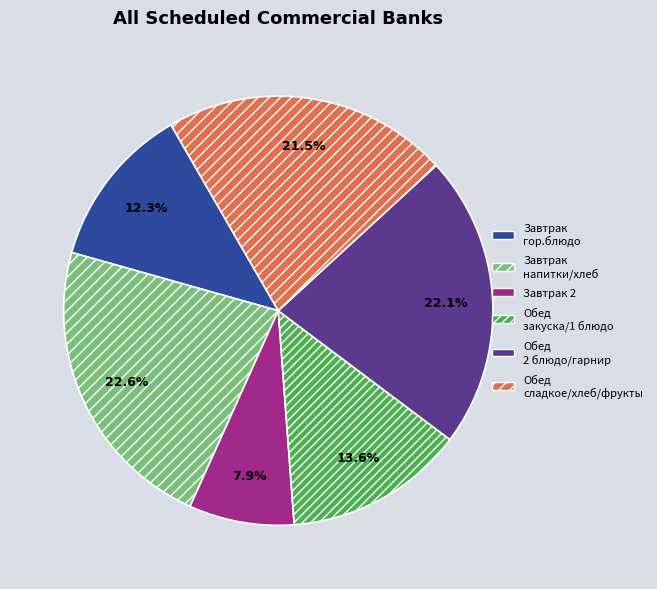

Is there any slice that represents more than half of the pie?

No